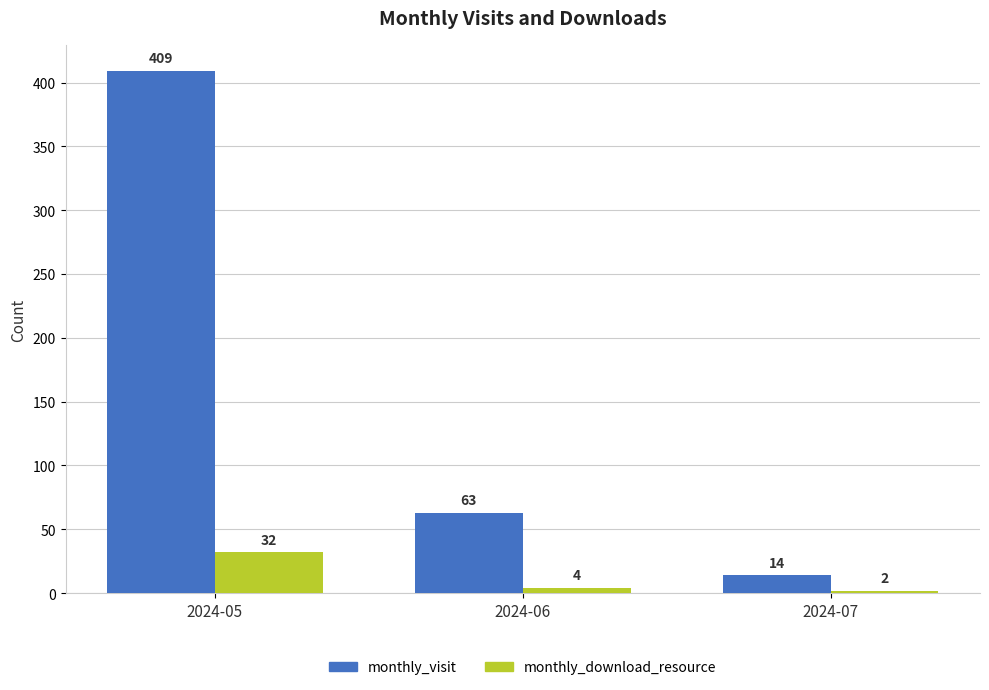

What is the difference between the highest and lowest values at 2024-07?

12